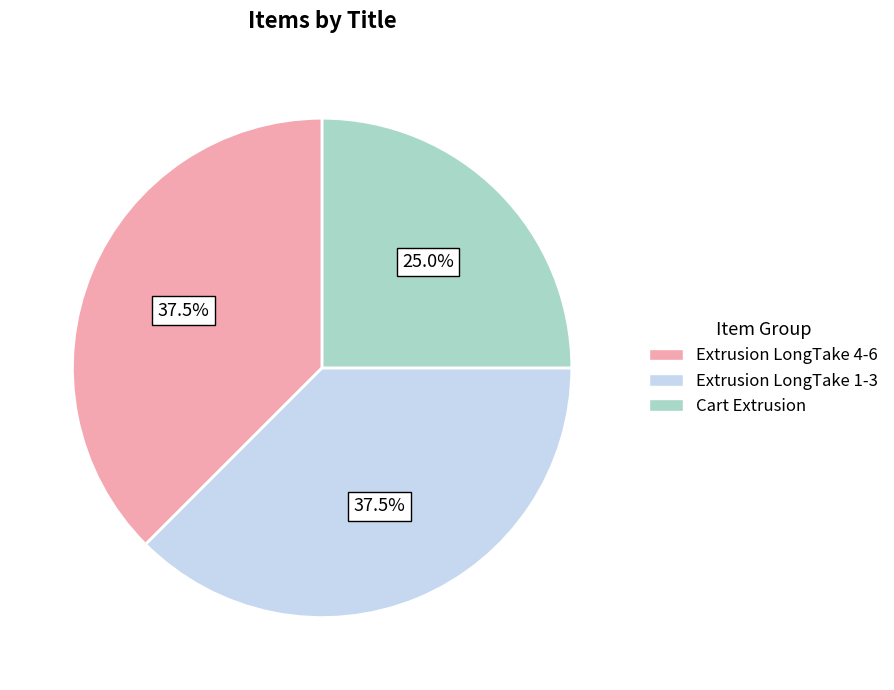

How much of the chart is everything except Extrusion LongTake 4-6?

62.5%